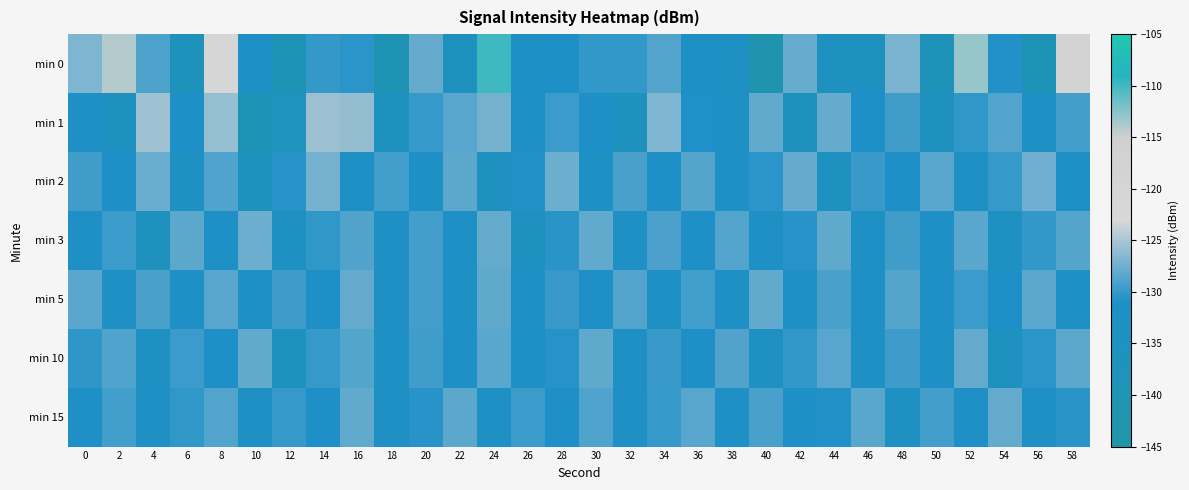

At which category is the sum across all series the highest?

24